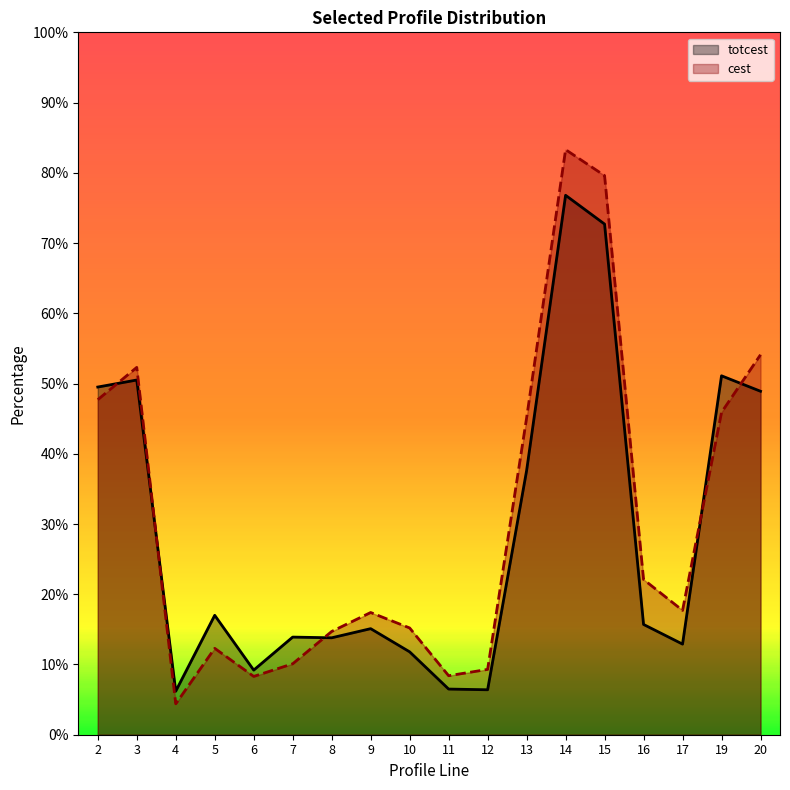

Which series has the widest spread of values?

cest